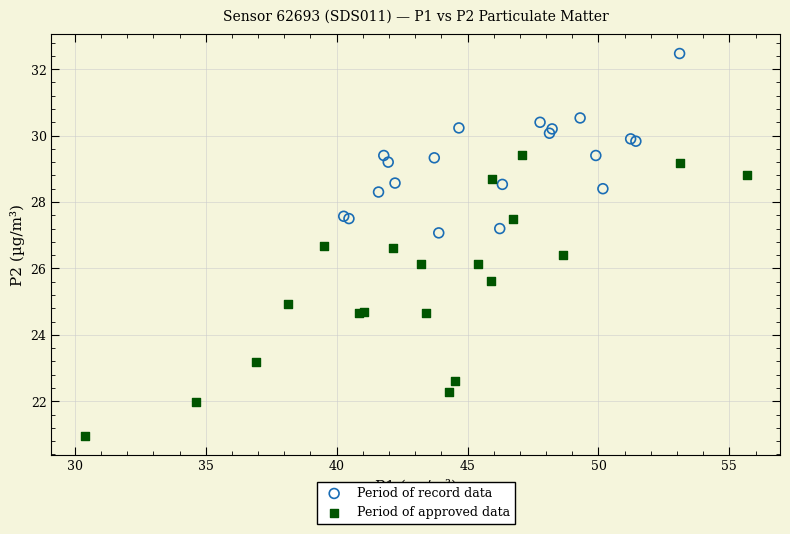

Which series reaches the maximum Y coordinate?

Period of record data